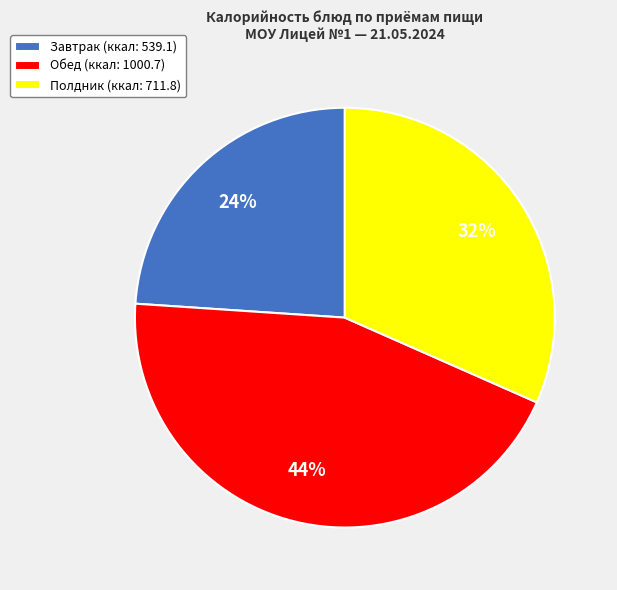

To the nearest percent, what is the combined percentage of Завтрак (ккал: 539.1) and Обед (ккал: 1000.7)?

68%